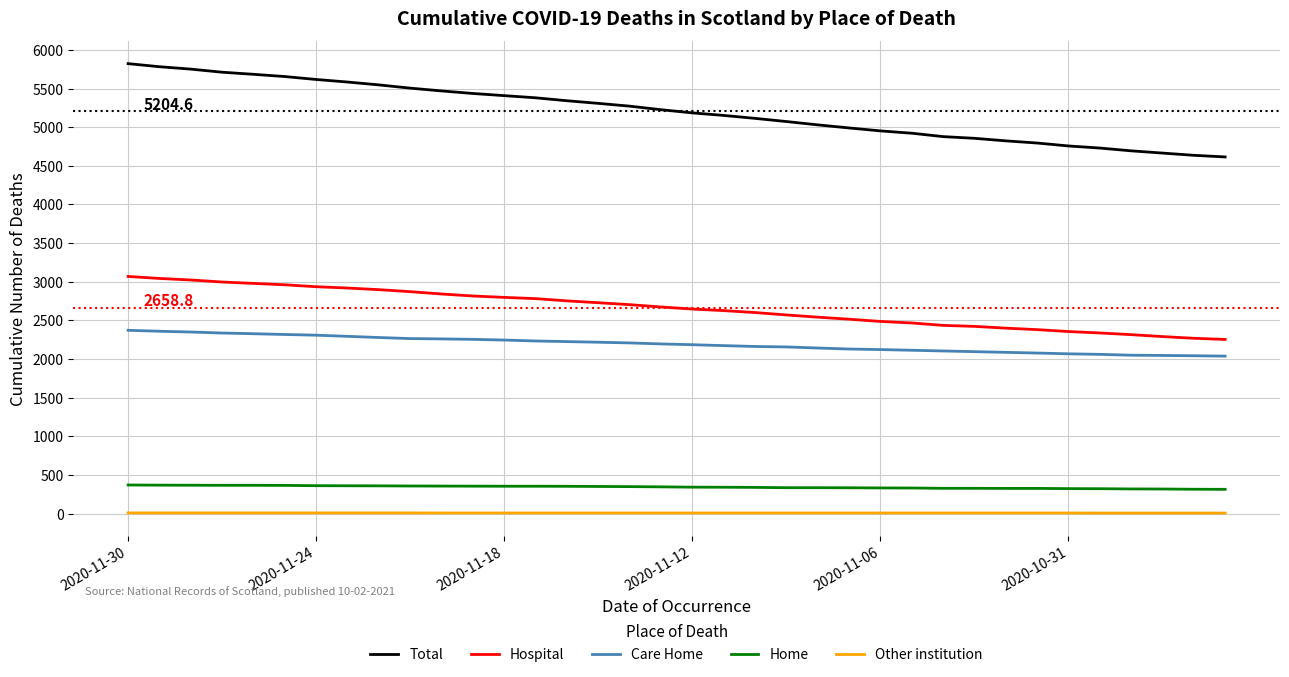

True or false: Home and Hospital cross at least once.

False